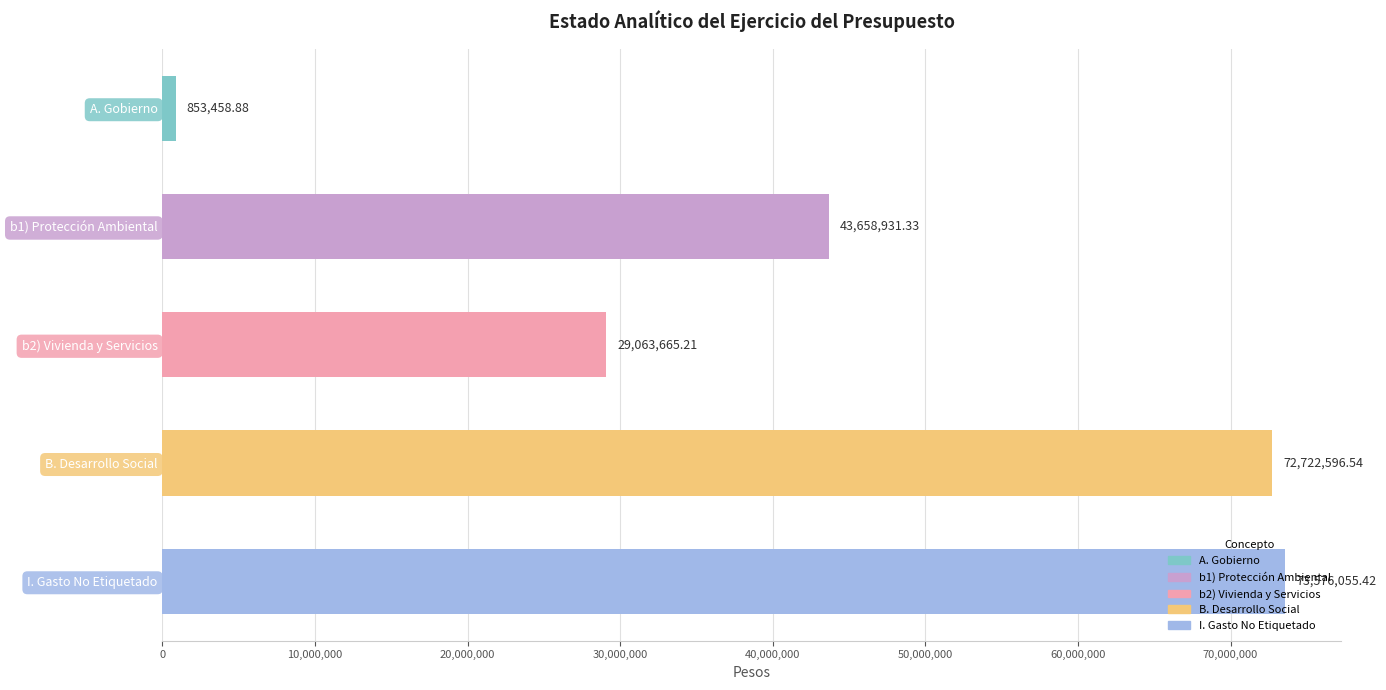

What is the change in value from A. Gobierno to I. Gasto No Etiquetado?

+72722596.5